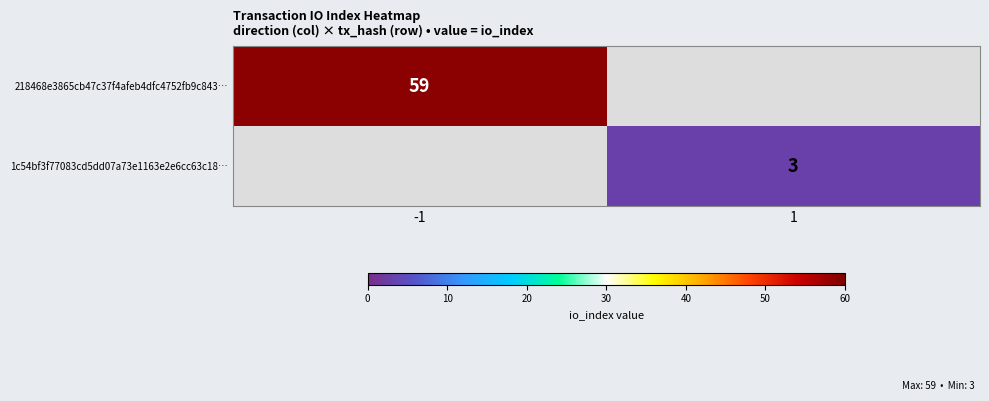

True or false: 1c54bf3f77083cd5dd07a73e1163e2e6cc63c18… has a value of 5 at 1.

False